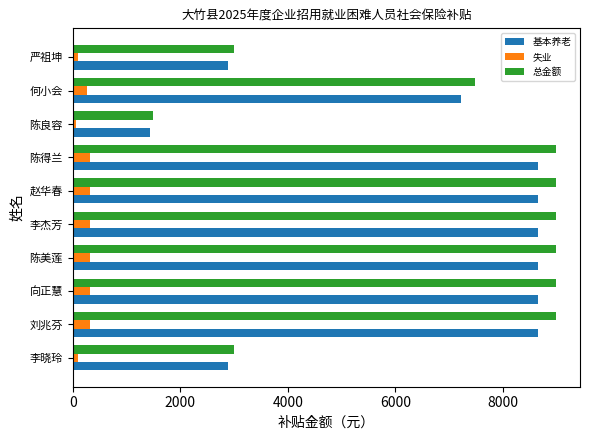

How many values in the 失业 series are below 324?

4